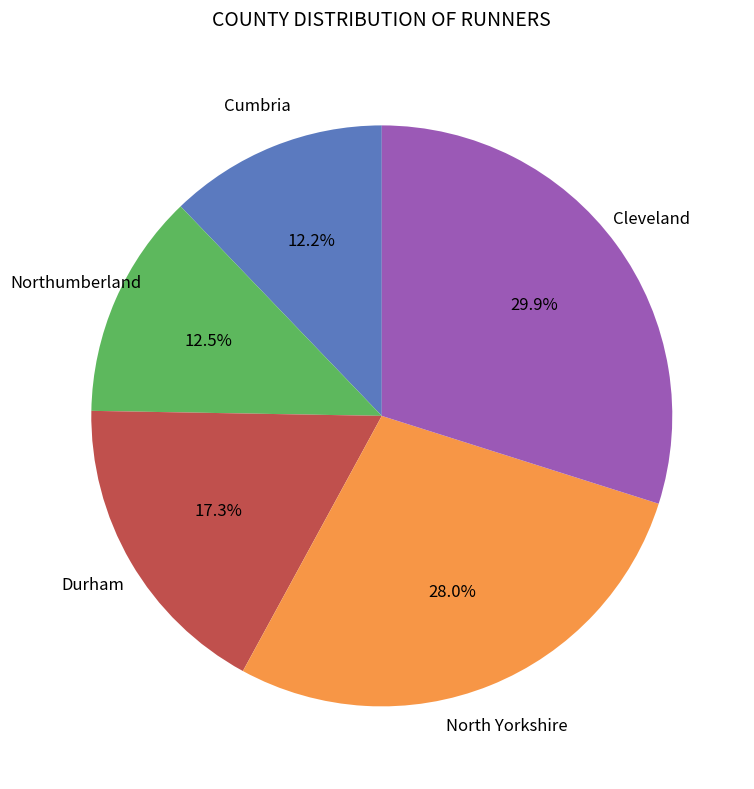

Which has a higher value, Northumberland or Cleveland?

Cleveland